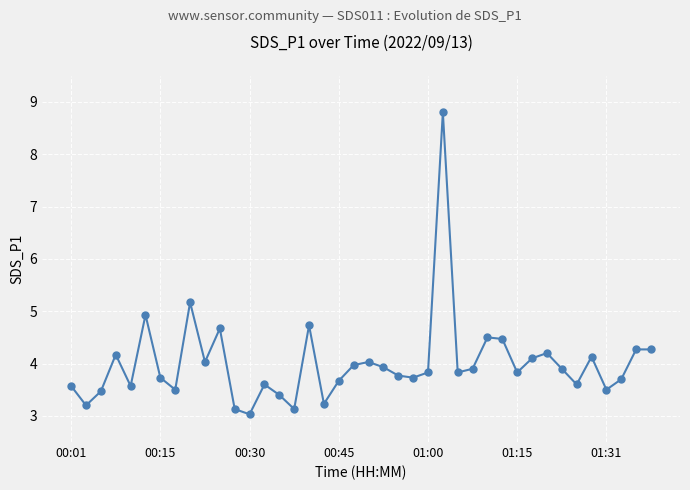

True or false: there are more than 1 points higher than both neighbors.

True